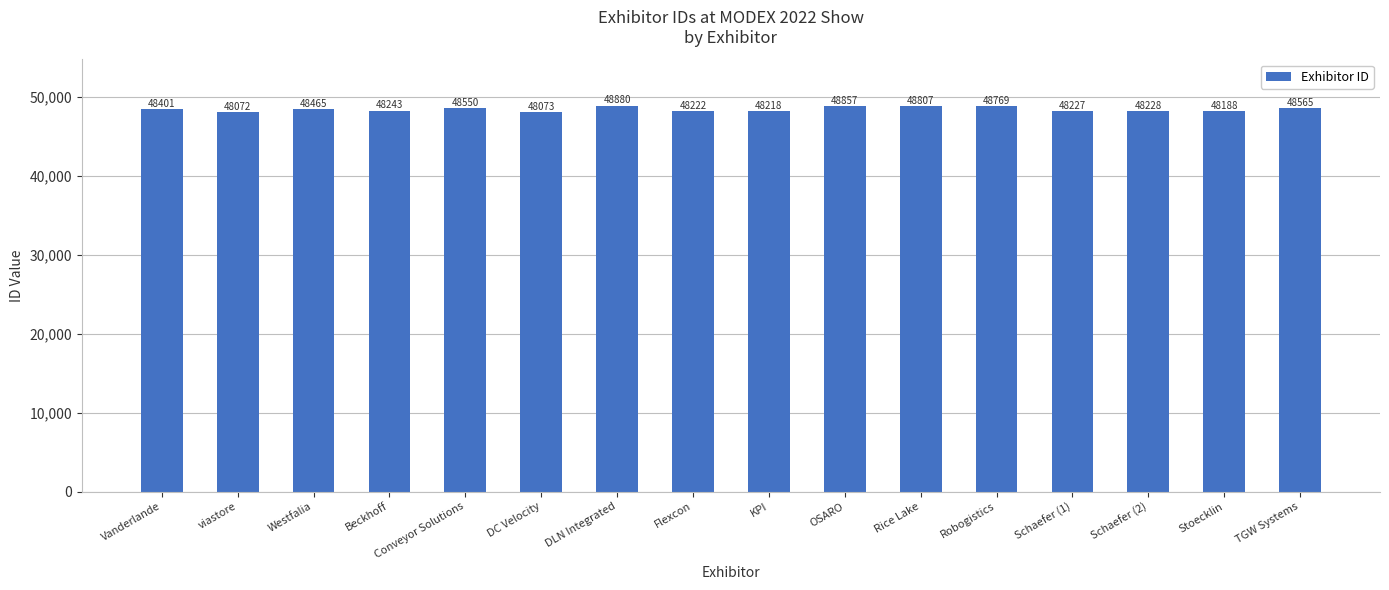

What is the label of the 2nd bar from the left?

viastore